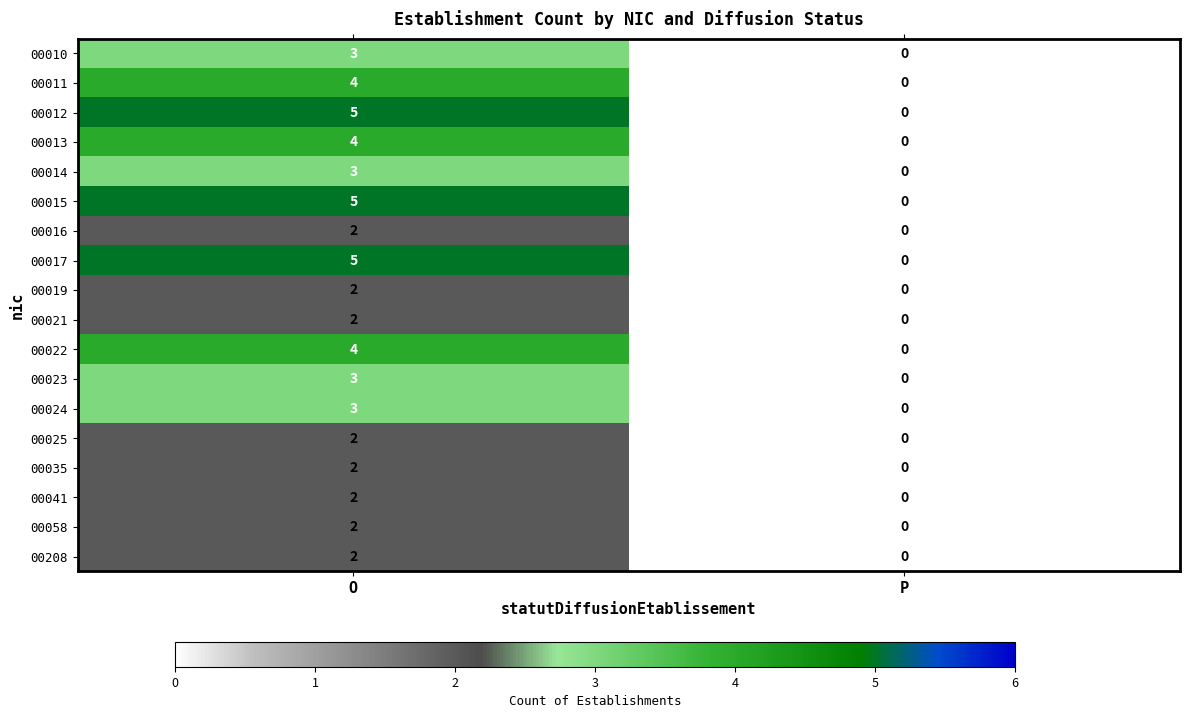

Count the number of data series in this chart.

18